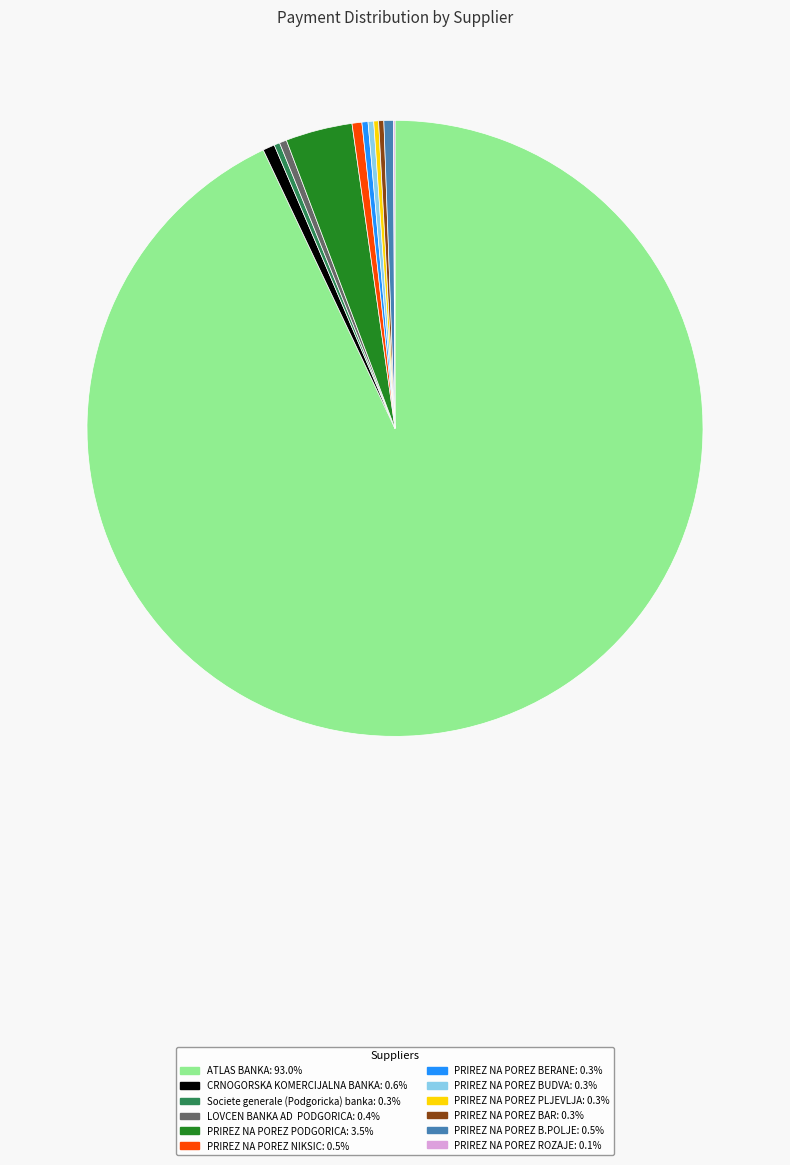

Combined, do ATLAS BANKA and CRNOGORSKA KOMERCIJALNA BANKA account for over 50%?

Yes